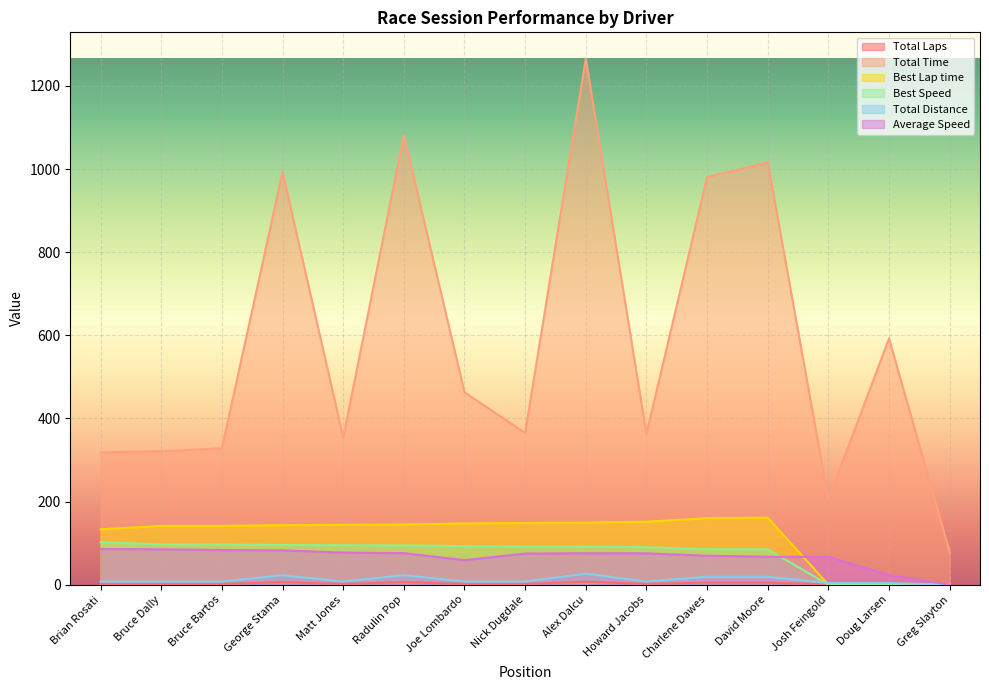

Which series changed the most between Matt Jones and Alex Dalcu?

Total Time